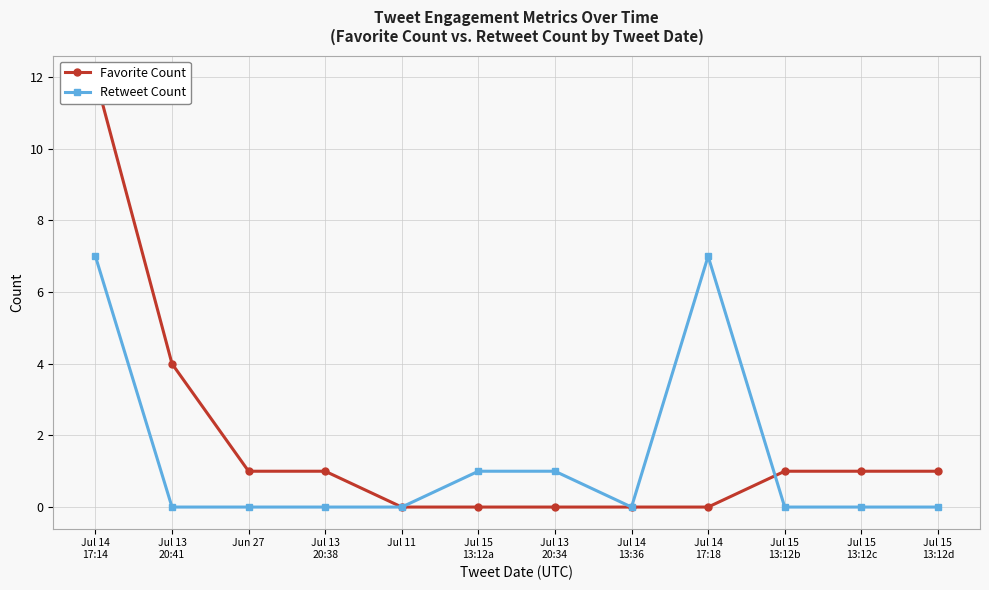

At Jul 15
13:12b, list the series in order from largest to smallest.

Favorite Count, Retweet Count